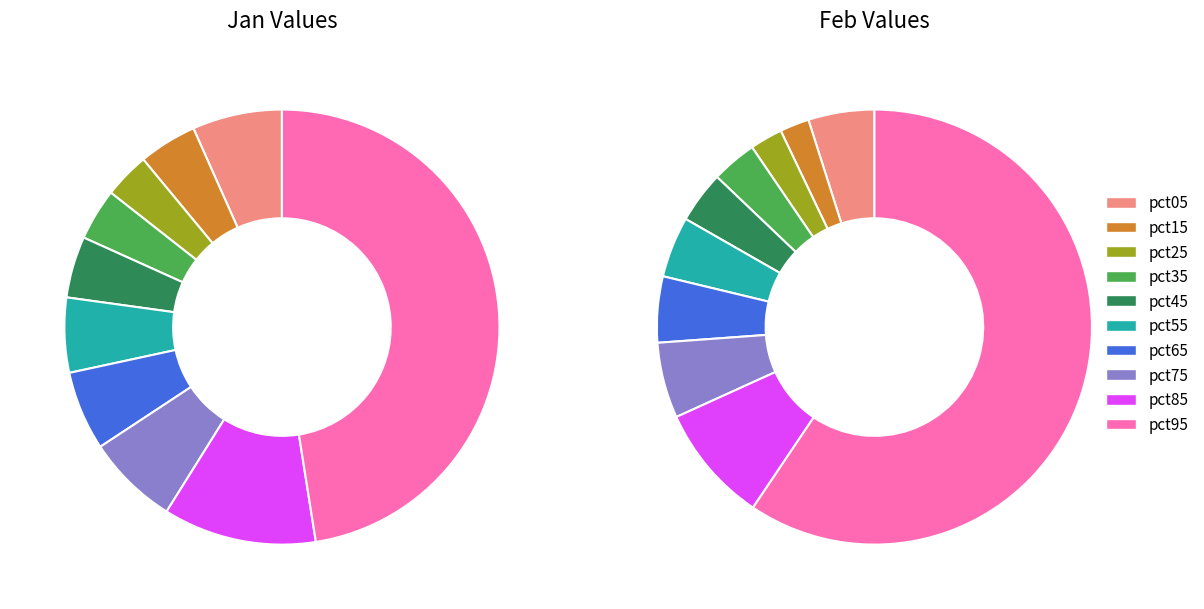

To the nearest percent, what percentage of the pie is 7?

6%